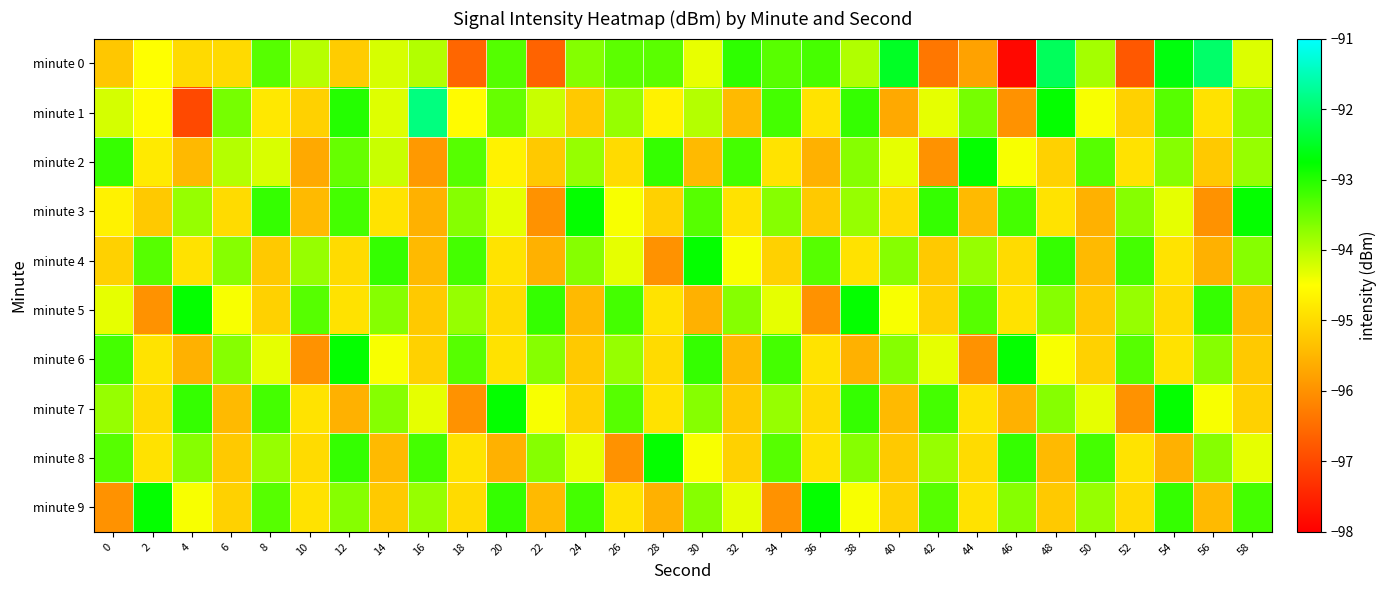

Which series has the largest range (max minus min)?

minute 0